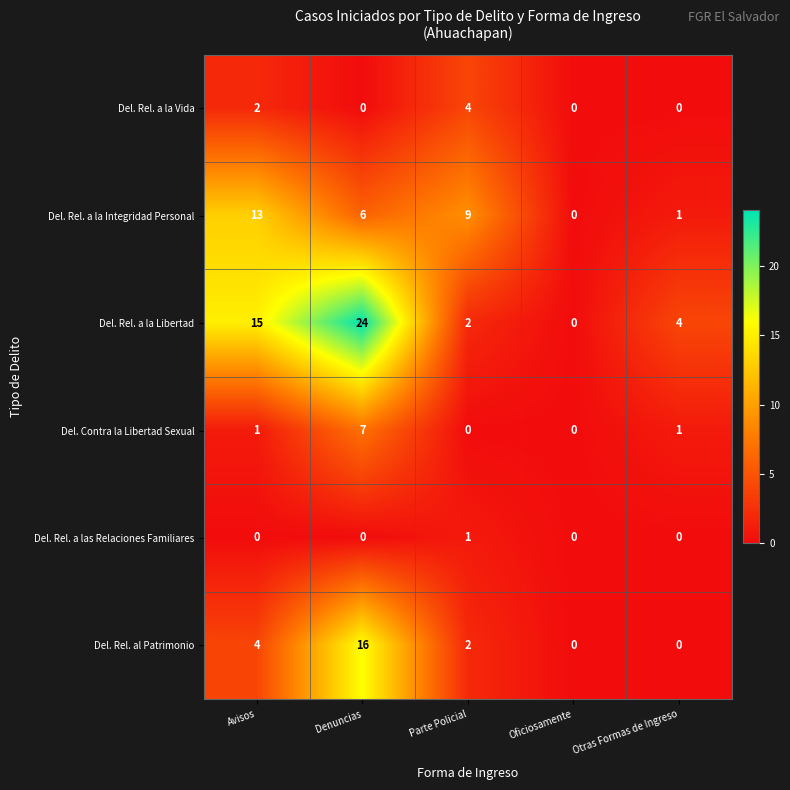

At which category does the chart reach its peak across all series?

Denuncias